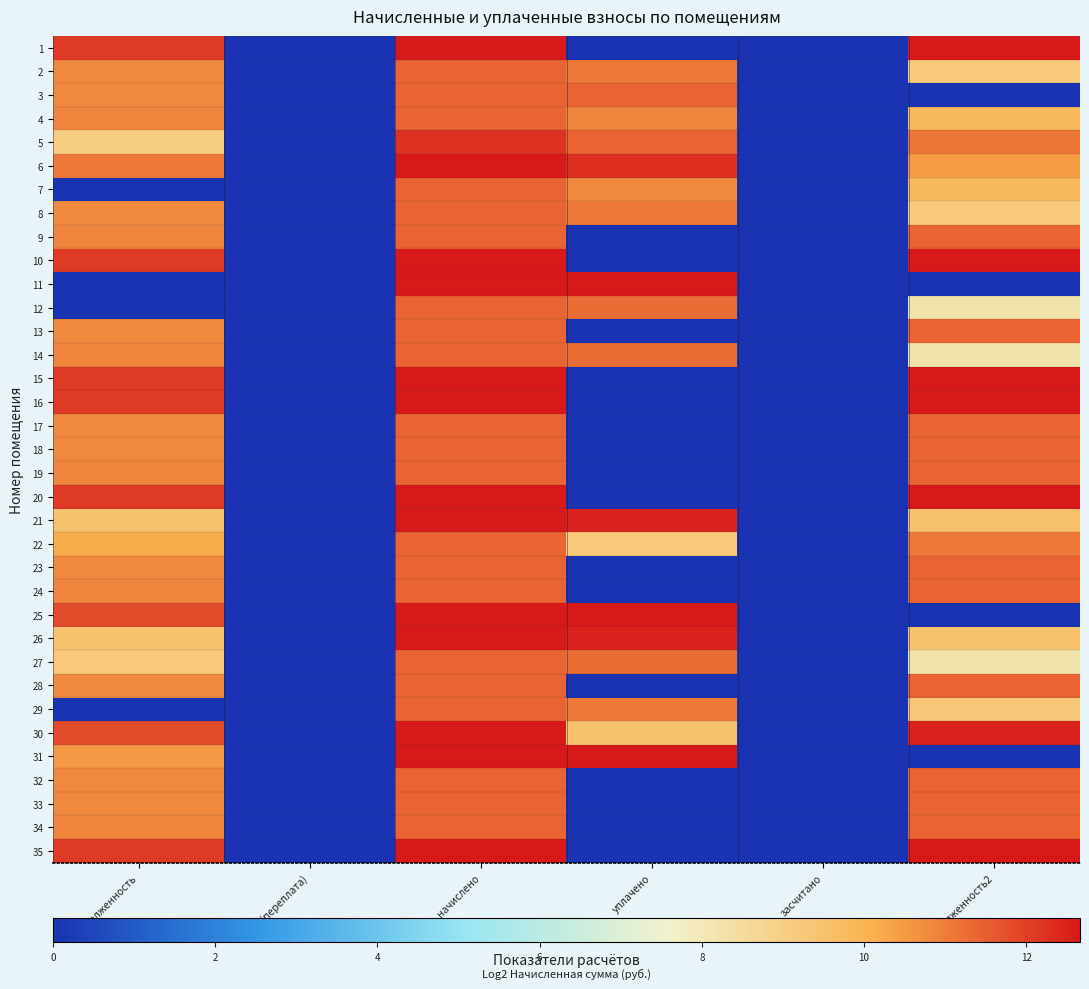

Reading right to left, transcribe all the data shown in this chart.

1: задолженность2=12.7	засчитано=0.0	уплачено=0.0	начислено=12.7	аванс(переплата)=0.0	задолженность=12.1
2: задолженность2=9.2	засчитано=0.0	уплачено=11.0	начислено=11.4	аванс(переплата)=0.0	задолженность=10.8
3: задолженность2=0.0	засчитано=0.0	уплачено=11.4	начислено=11.4	аванс(переплата)=0.0	задолженность=10.8
4: задолженность2=9.8	засчитано=0.0	уплачено=10.8	начислено=11.4	аванс(переплата)=0.0	задолженность=10.8
5: задолженность2=11.1	засчитано=0.0	уплачено=11.4	начислено=12.3	аванс(переплата)=0.0	задолженность=9.1
6: задолженность2=10.5	засчитано=0.0	уплачено=12.3	начислено=12.7	аванс(переплата)=0.0	задолженность=11.1
7: задолженность2=9.8	засчитано=0.0	уплачено=10.8	начислено=11.4	аванс(переплата)=0.0	задолженность=0.0
8: задолженность2=9.2	засчитано=0.0	уплачено=11.0	начислено=11.4	аванс(переплата)=0.0	задолженность=10.8
9: задолженность2=11.4	засчитано=0.0	уплачено=0.0	начислено=11.4	аванс(переплата)=0.0	задолженность=10.8
10: задолженность2=12.7	засчитано=0.0	уплачено=0.0	начислено=12.7	аванс(переплата)=0.0	задолженность=12.1
11: задолженность2=0.0	засчитано=0.0	уплачено=12.7	начислено=12.7	аванс(переплата)=0.0	задолженность=0.0
12: задолженность2=8.2	засчитано=0.0	уплачено=11.2	начислено=11.4	аванс(переплата)=0.0	задолженность=0.0
13: задолженность2=11.4	засчитано=0.0	уплачено=0.0	начислено=11.4	аванс(переплата)=0.0	задолженность=10.8
14: задолженность2=8.3	засчитано=0.0	уплачено=11.3	начислено=11.4	аванс(переплата)=0.0	задолженность=10.8
15: задолженность2=12.7	засчитано=0.0	уплачено=0.0	начислено=12.7	аванс(переплата)=0.0	задолженность=12.1
16: задолженность2=12.7	засчитано=0.0	уплачено=0.0	начислено=12.7	аванс(переплата)=0.0	задолженность=12.1
17: задолженность2=11.4	засчитано=0.0	уплачено=0.0	начислено=11.4	аванс(переплата)=0.0	задолженность=10.8
18: задолженность2=11.4	засчитано=0.0	уплачено=0.0	начислено=11.4	аванс(переплата)=0.0	задолженность=10.8
19: задолженность2=11.4	засчитано=0.0	уплачено=0.0	начислено=11.4	аванс(переплата)=0.0	задолженность=10.8
20: задолженность2=12.7	засчитано=0.0	уплачено=0.0	начислено=12.7	аванс(переплата)=0.0	задолженность=12.1
21: задолженность2=9.5	засчитано=0.0	уплачено=12.5	начислено=12.7	аванс(переплата)=0.0	задолженность=9.5
22: задолженность2=11.0	засчитано=0.0	уплачено=9.2	начислено=11.4	аванс(переплата)=0.0	задолженность=10.2
23: задолженность2=11.4	засчитано=0.0	уплачено=0.0	начислено=11.4	аванс(переплата)=0.0	задолженность=10.8
24: задолженность2=11.4	засчитано=0.0	уплачено=0.0	начислено=11.4	аванс(переплата)=0.0	задолженность=10.8
25: задолженность2=0.0	засчитано=0.0	уплачено=12.7	начислено=12.7	аванс(переплата)=0.0	задолженность=11.8
26: задолженность2=9.5	засчитано=0.0	уплачено=12.5	начислено=12.7	аванс(переплата)=0.0	задолженность=9.5
27: задолженность2=8.2	засчитано=0.0	уплачено=11.2	начислено=11.4	аванс(переплата)=0.0	задолженность=9.2
28: задолженность2=11.4	засчитано=0.0	уплачено=0.0	начислено=11.4	аванс(переплата)=0.0	задолженность=10.8
29: задолженность2=9.3	засчитано=0.0	уплачено=11.1	начислено=11.4	аванс(переплата)=0.0	задолженность=0.0
30: задолженность2=12.5	засчитано=0.0	уплачено=9.5	начислено=12.7	аванс(переплата)=0.0	задолженность=11.8
31: задолженность2=0.0	засчитано=0.0	уплачено=12.7	начислено=12.7	аванс(переплата)=0.0	задолженность=10.5
32: задолженность2=11.4	засчитано=0.0	уплачено=0.0	начислено=11.4	аванс(переплата)=0.0	задолженность=10.8
33: задолженность2=11.4	засчитано=0.0	уплачено=0.0	начислено=11.4	аванс(переплата)=0.0	задолженность=10.8
34: задолженность2=11.4	засчитано=0.0	уплачено=0.0	начислено=11.4	аванс(переплата)=0.0	задолженность=10.8
35: задолженность2=12.7	засчитано=0.0	уплачено=0.0	начислено=12.7	аванс(переплата)=0.0	задолженность=12.1